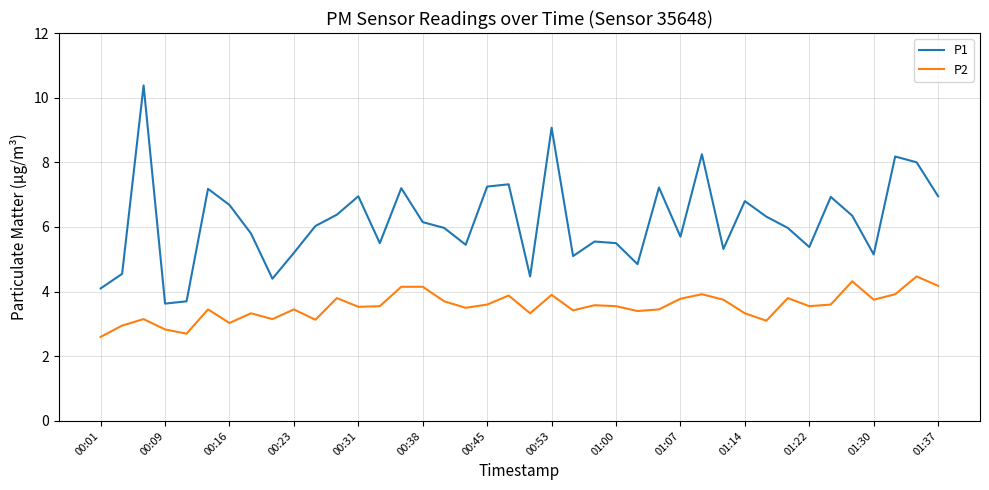

True or false: P2 and P1 intersect in this chart.

False